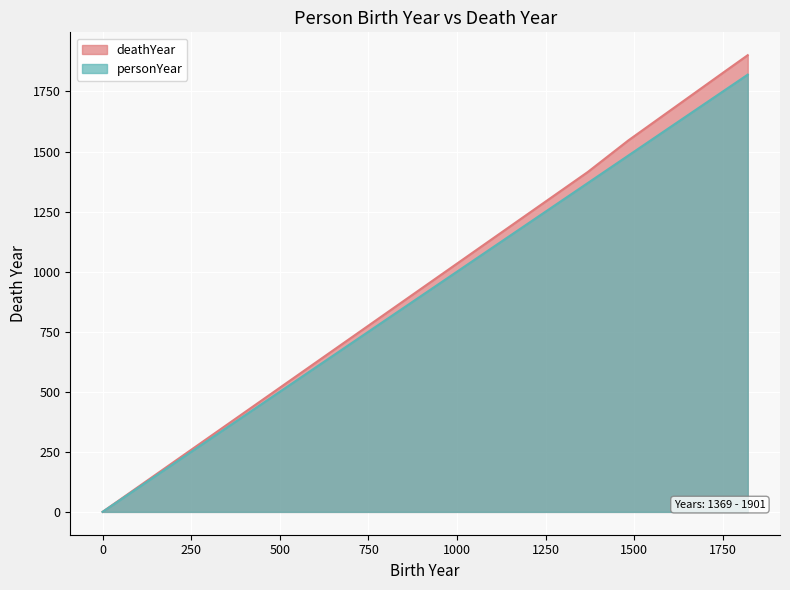

Count the number of values greater than 1546.

2